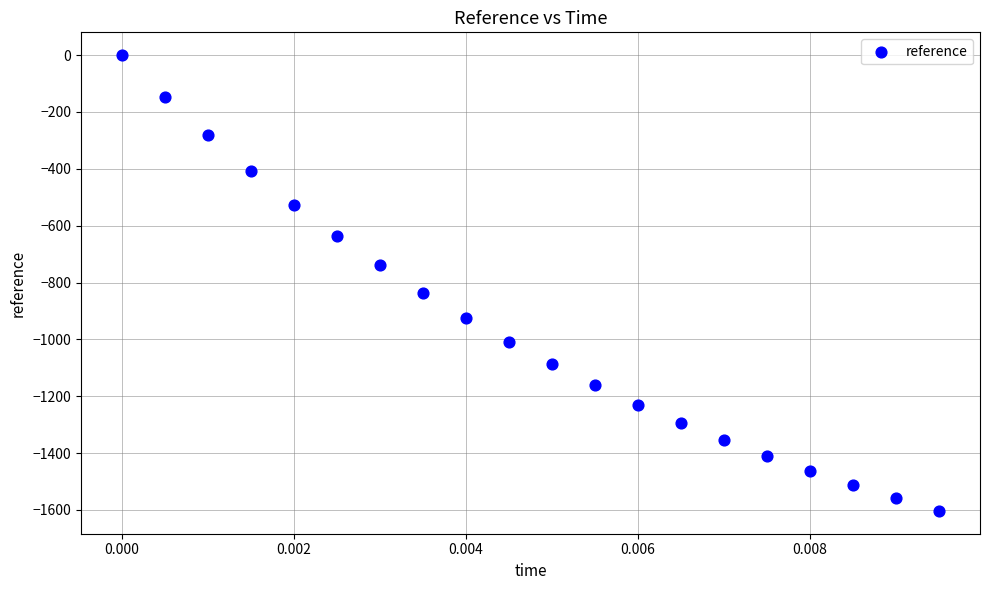

What is the range of Y values (max minus min)?

1603.5